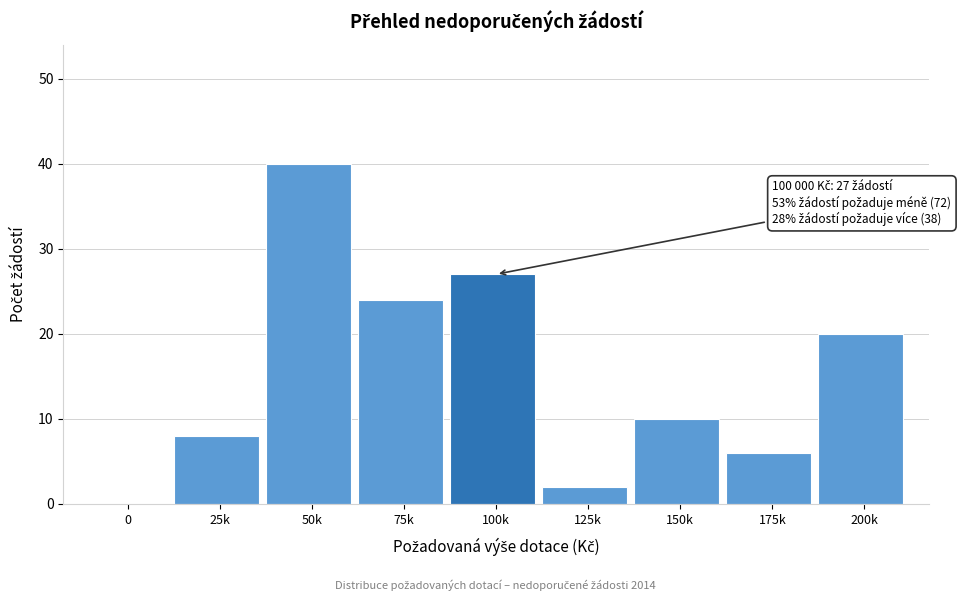

Reading right to left, list all the values displayed in this chart.

200k=20	175k=6	150k=10	125k=2	100k=27	75k=24	50k=40	25k=8	0=0